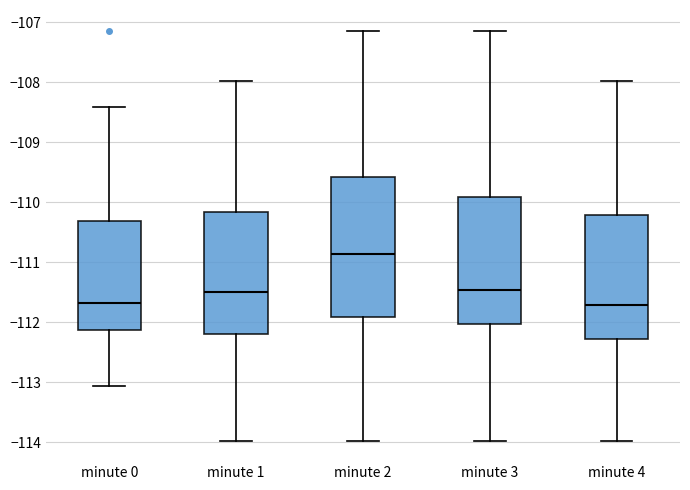

Which box is the tallest, from its lower edge to its upper edge?

minute 2